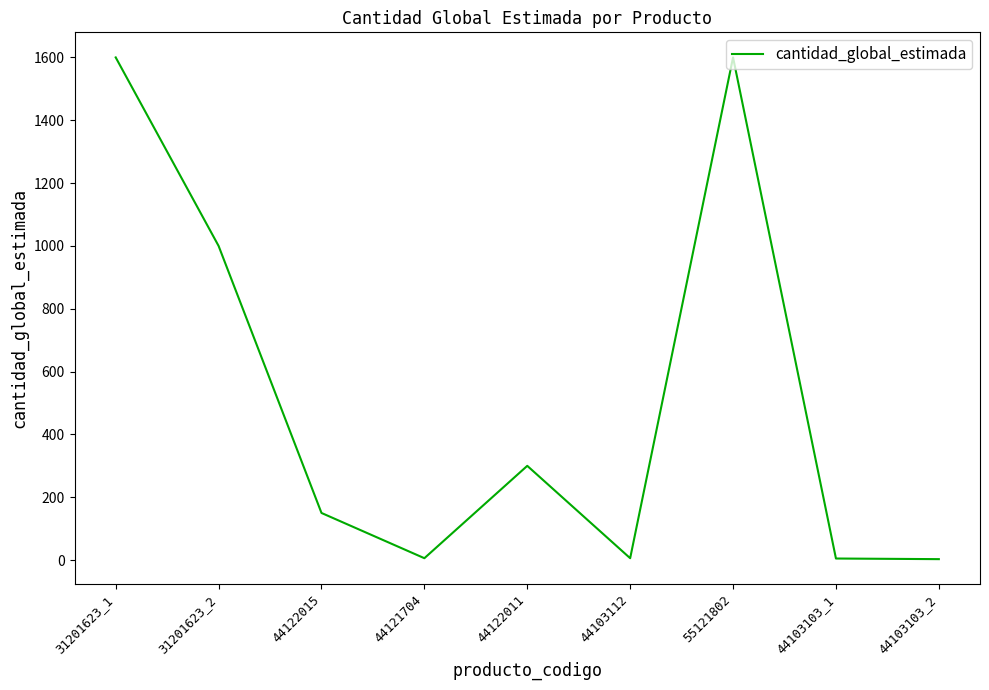

What is the change in value from 31201623_2 to 44122015?

-850